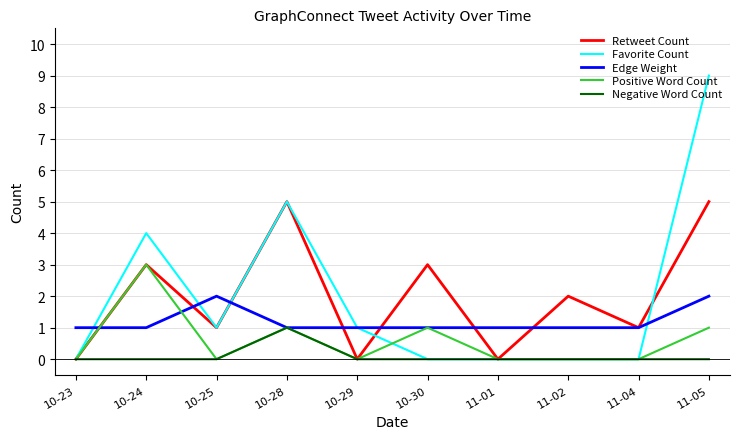

True or false: Edge Weight and Favorite Count intersect in this chart.

True